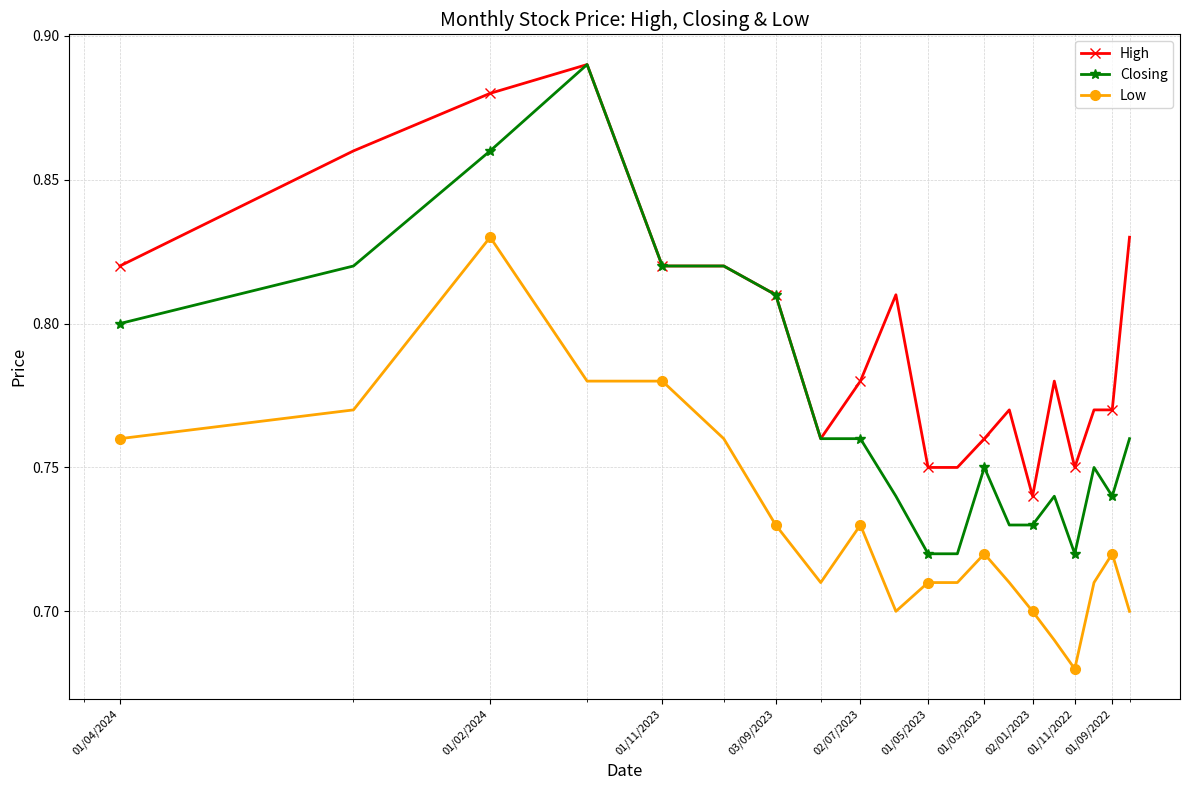

True or false: Low has more than 1 points higher than both neighbors.

True